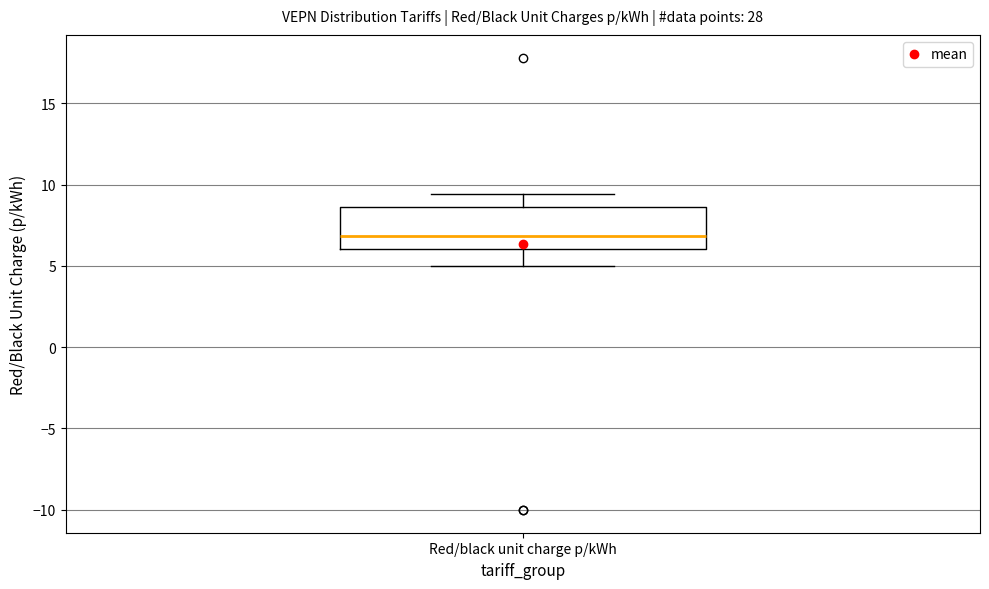

Where does the median line of the box for Red/black unit charge p/kWh sit on the y-axis? The values are not printed on the chart, so give them approximately, as read against the axis.

7.0